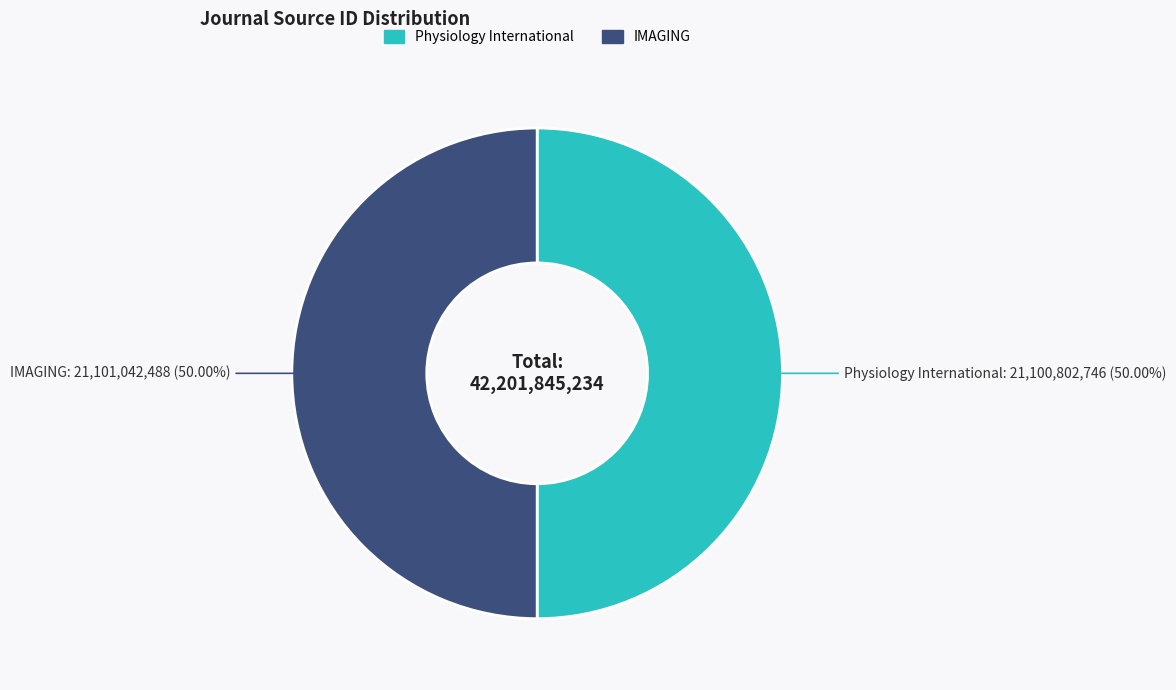

What is the ratio of the value at IMAGING to the value at Physiology International?

1.0